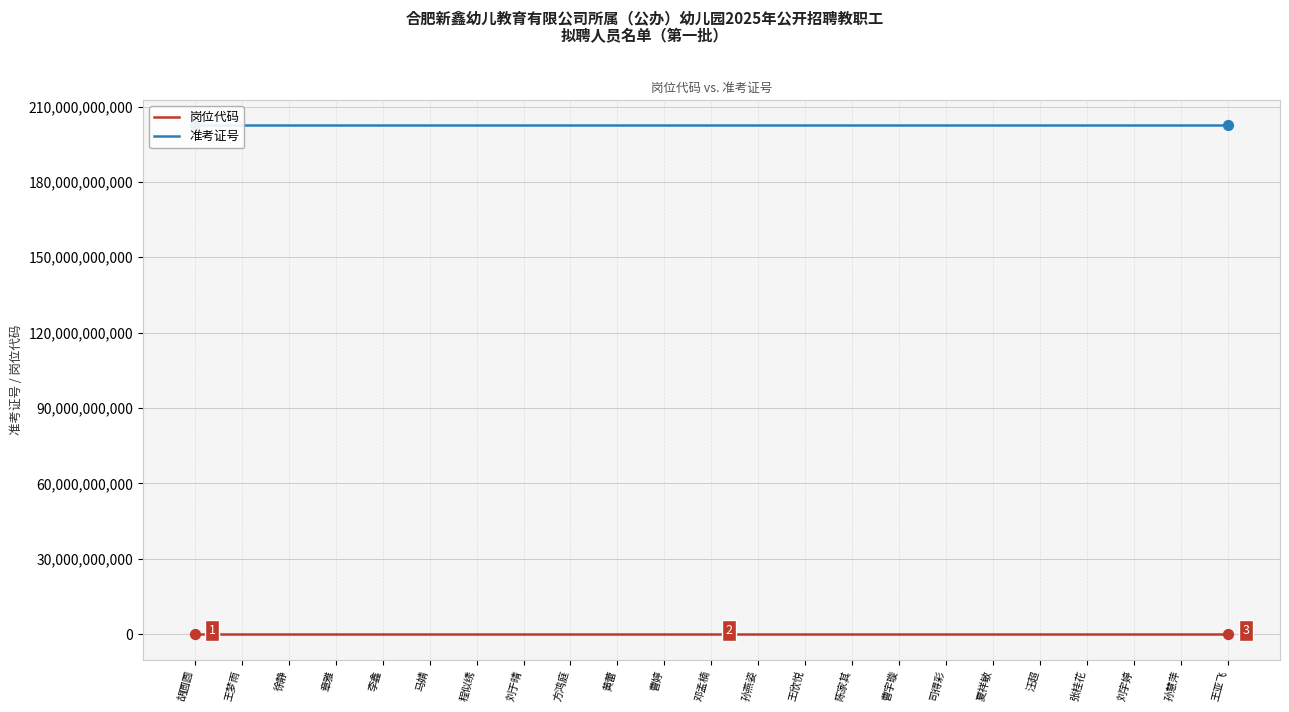

Is the value of 岗位代码 at 孙燕姿 greater than the value of 准考证号 at 胡圆圆?

No